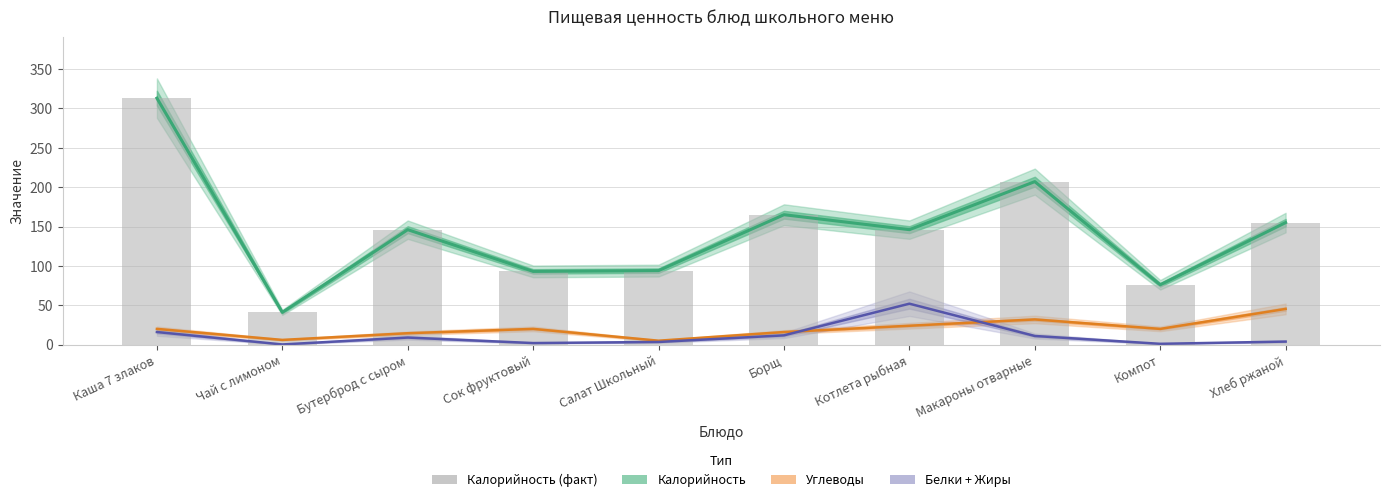

Where does the data first go above 146?

Каша 7 злаков